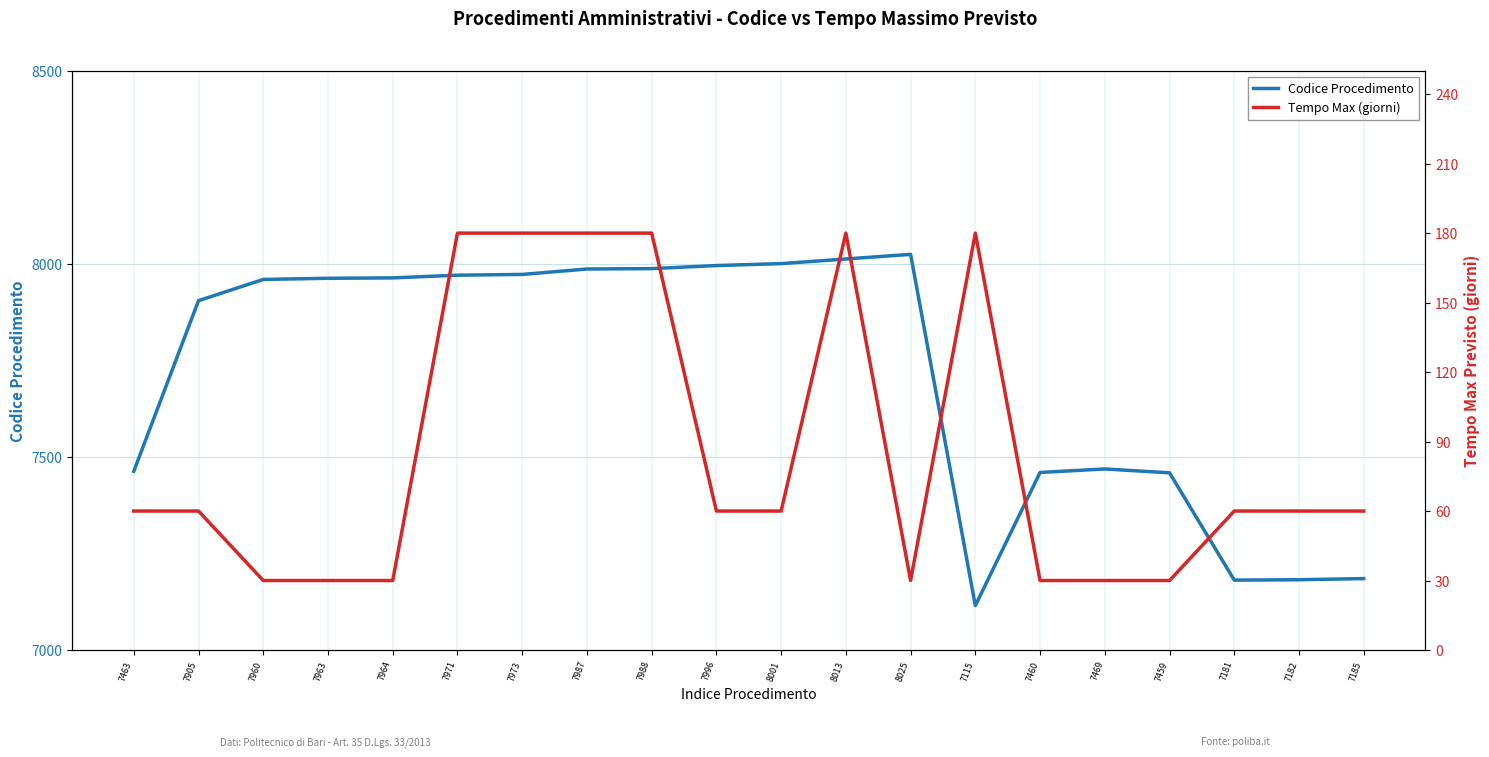

Reading left to right, extract all data points from this chart.

Codice Procedimento: 7463	7905	7960	7963	7964	7971	7973	7987	7988	7996	8001	8013	8025	7115	7460	7469	7459	7181	7182	7185
Tempo Max (giorni): 60	60	30	30	30	180	180	180	180	60	60	180	30	180	30	30	30	60	60	60